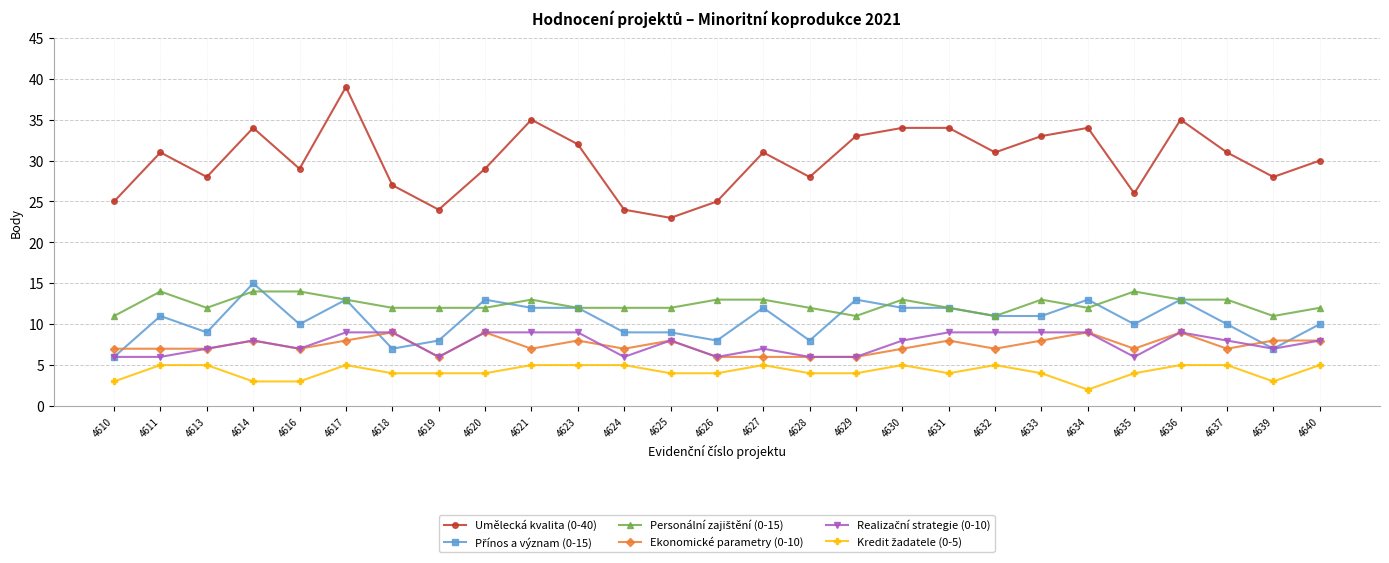

Where is the first local maximum for Umělecká kvalita (0-40)?

4611